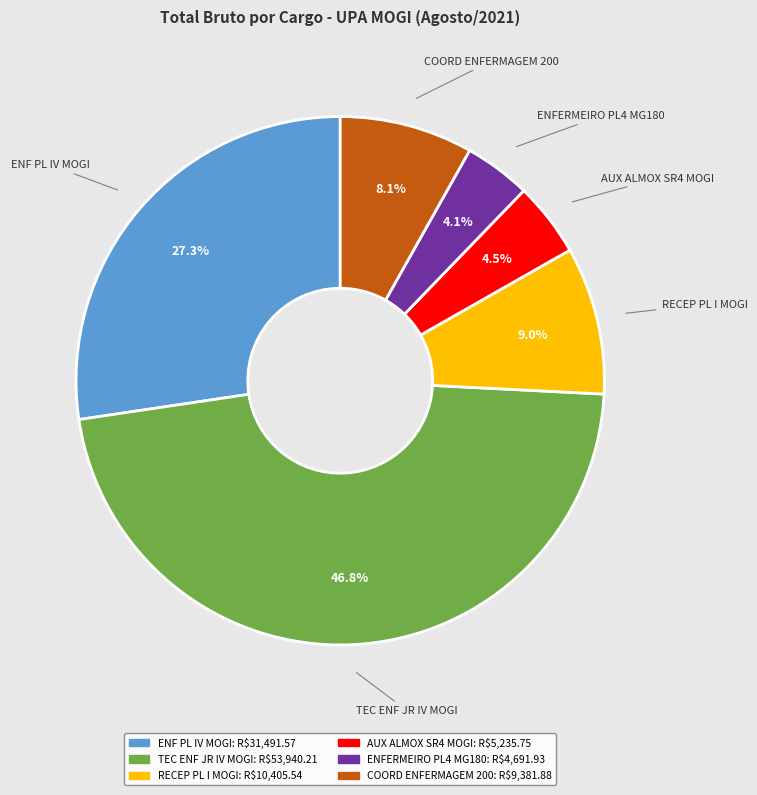

How many slices are in this pie chart?

6